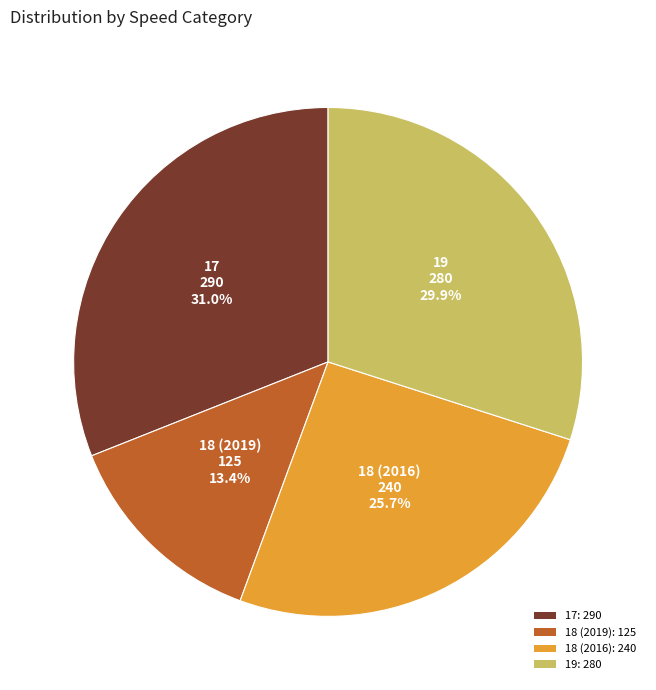

The 19 slice represents 21% of the pie. True or false?

False